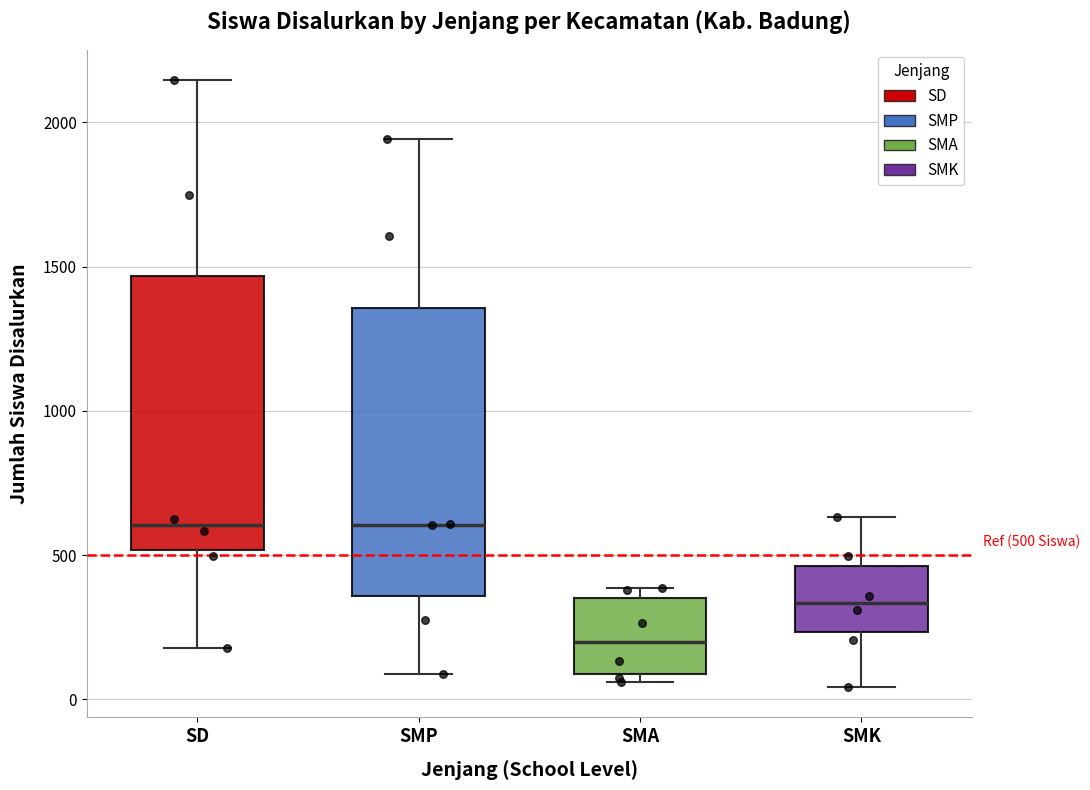

Which box is the tallest, from its lower edge to its upper edge?

SMP